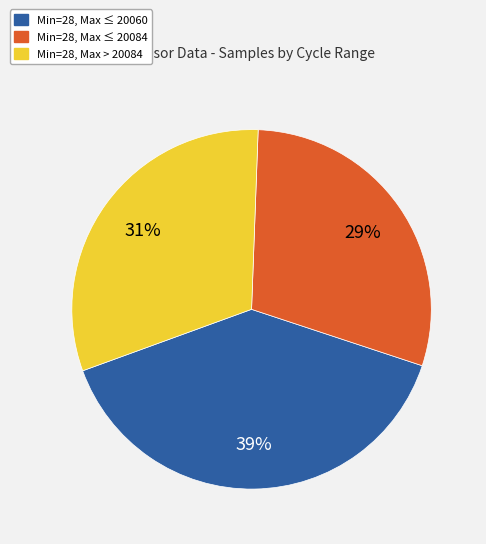

To the nearest percent, what percentage of the pie is Min=28, Max ≤ 20084?

29%